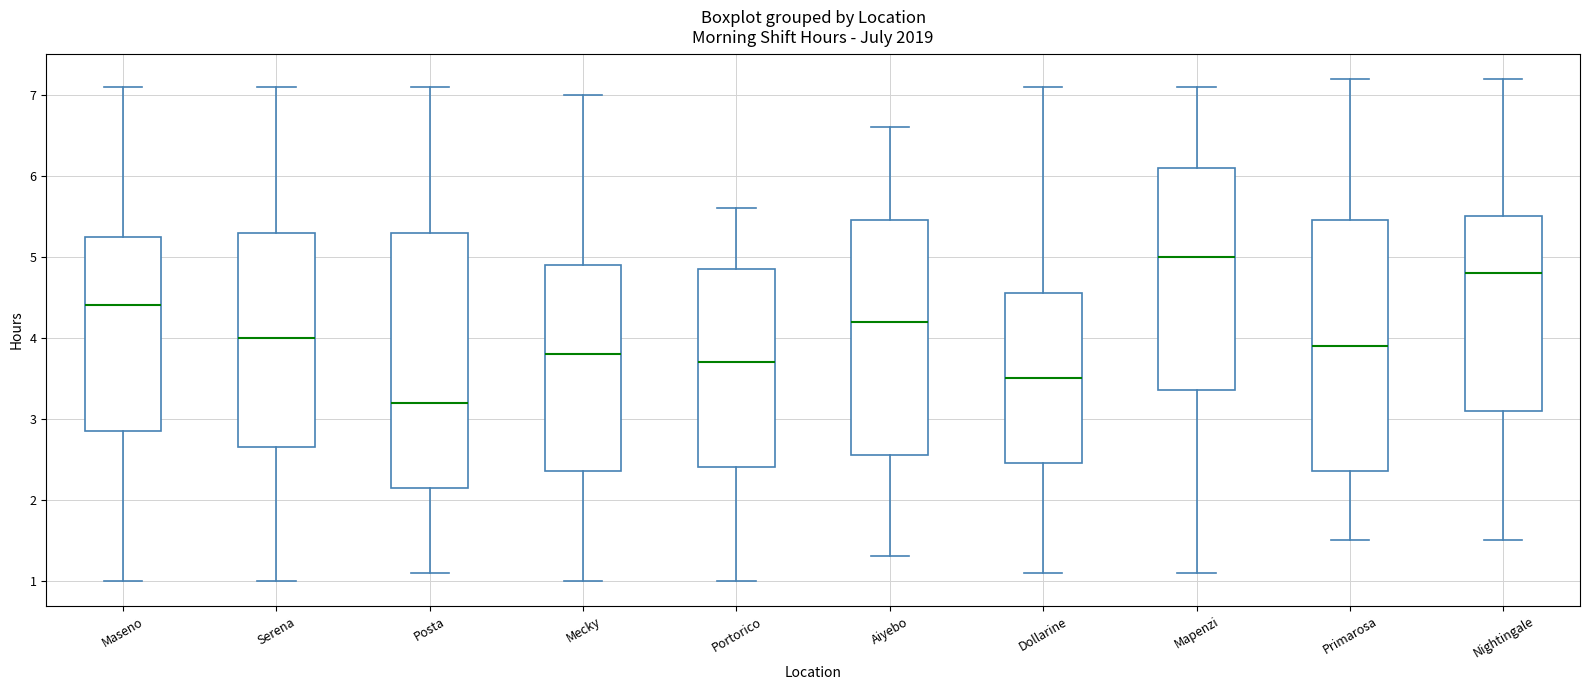

Reading left to right, transcribe this box plot: for each box, give where its median line is, the range the box spans, and where its two whiskers end, as read against the y-axis. The values are not printed on the chart, so give them approximately, as read against the axis.

Maseno: median 4.4, box 2.9 to 5.3, whiskers 1.0 to 7.1
Serena: median 4.0, box 2.7 to 5.3, whiskers 1.0 to 7.1
Posta: median 3.2, box 2.2 to 5.3, whiskers 1.1 to 7.1
Mecky: median 3.8, box 2.4 to 4.9, whiskers 1.0 to 7.0
Portorico: median 3.7, box 2.4 to 4.9, whiskers 1.0 to 5.6
Aiyebo: median 4.2, box 2.6 to 5.5, whiskers 1.3 to 6.6
Dollarine: median 3.5, box 2.5 to 4.6, whiskers 1.1 to 7.1
Mapenzi: median 5.0, box 3.4 to 6.1, whiskers 1.1 to 7.1
Primarosa: median 3.9, box 2.4 to 5.5, whiskers 1.5 to 7.2
Nightingale: median 4.8, box 3.1 to 5.5, whiskers 1.5 to 7.2